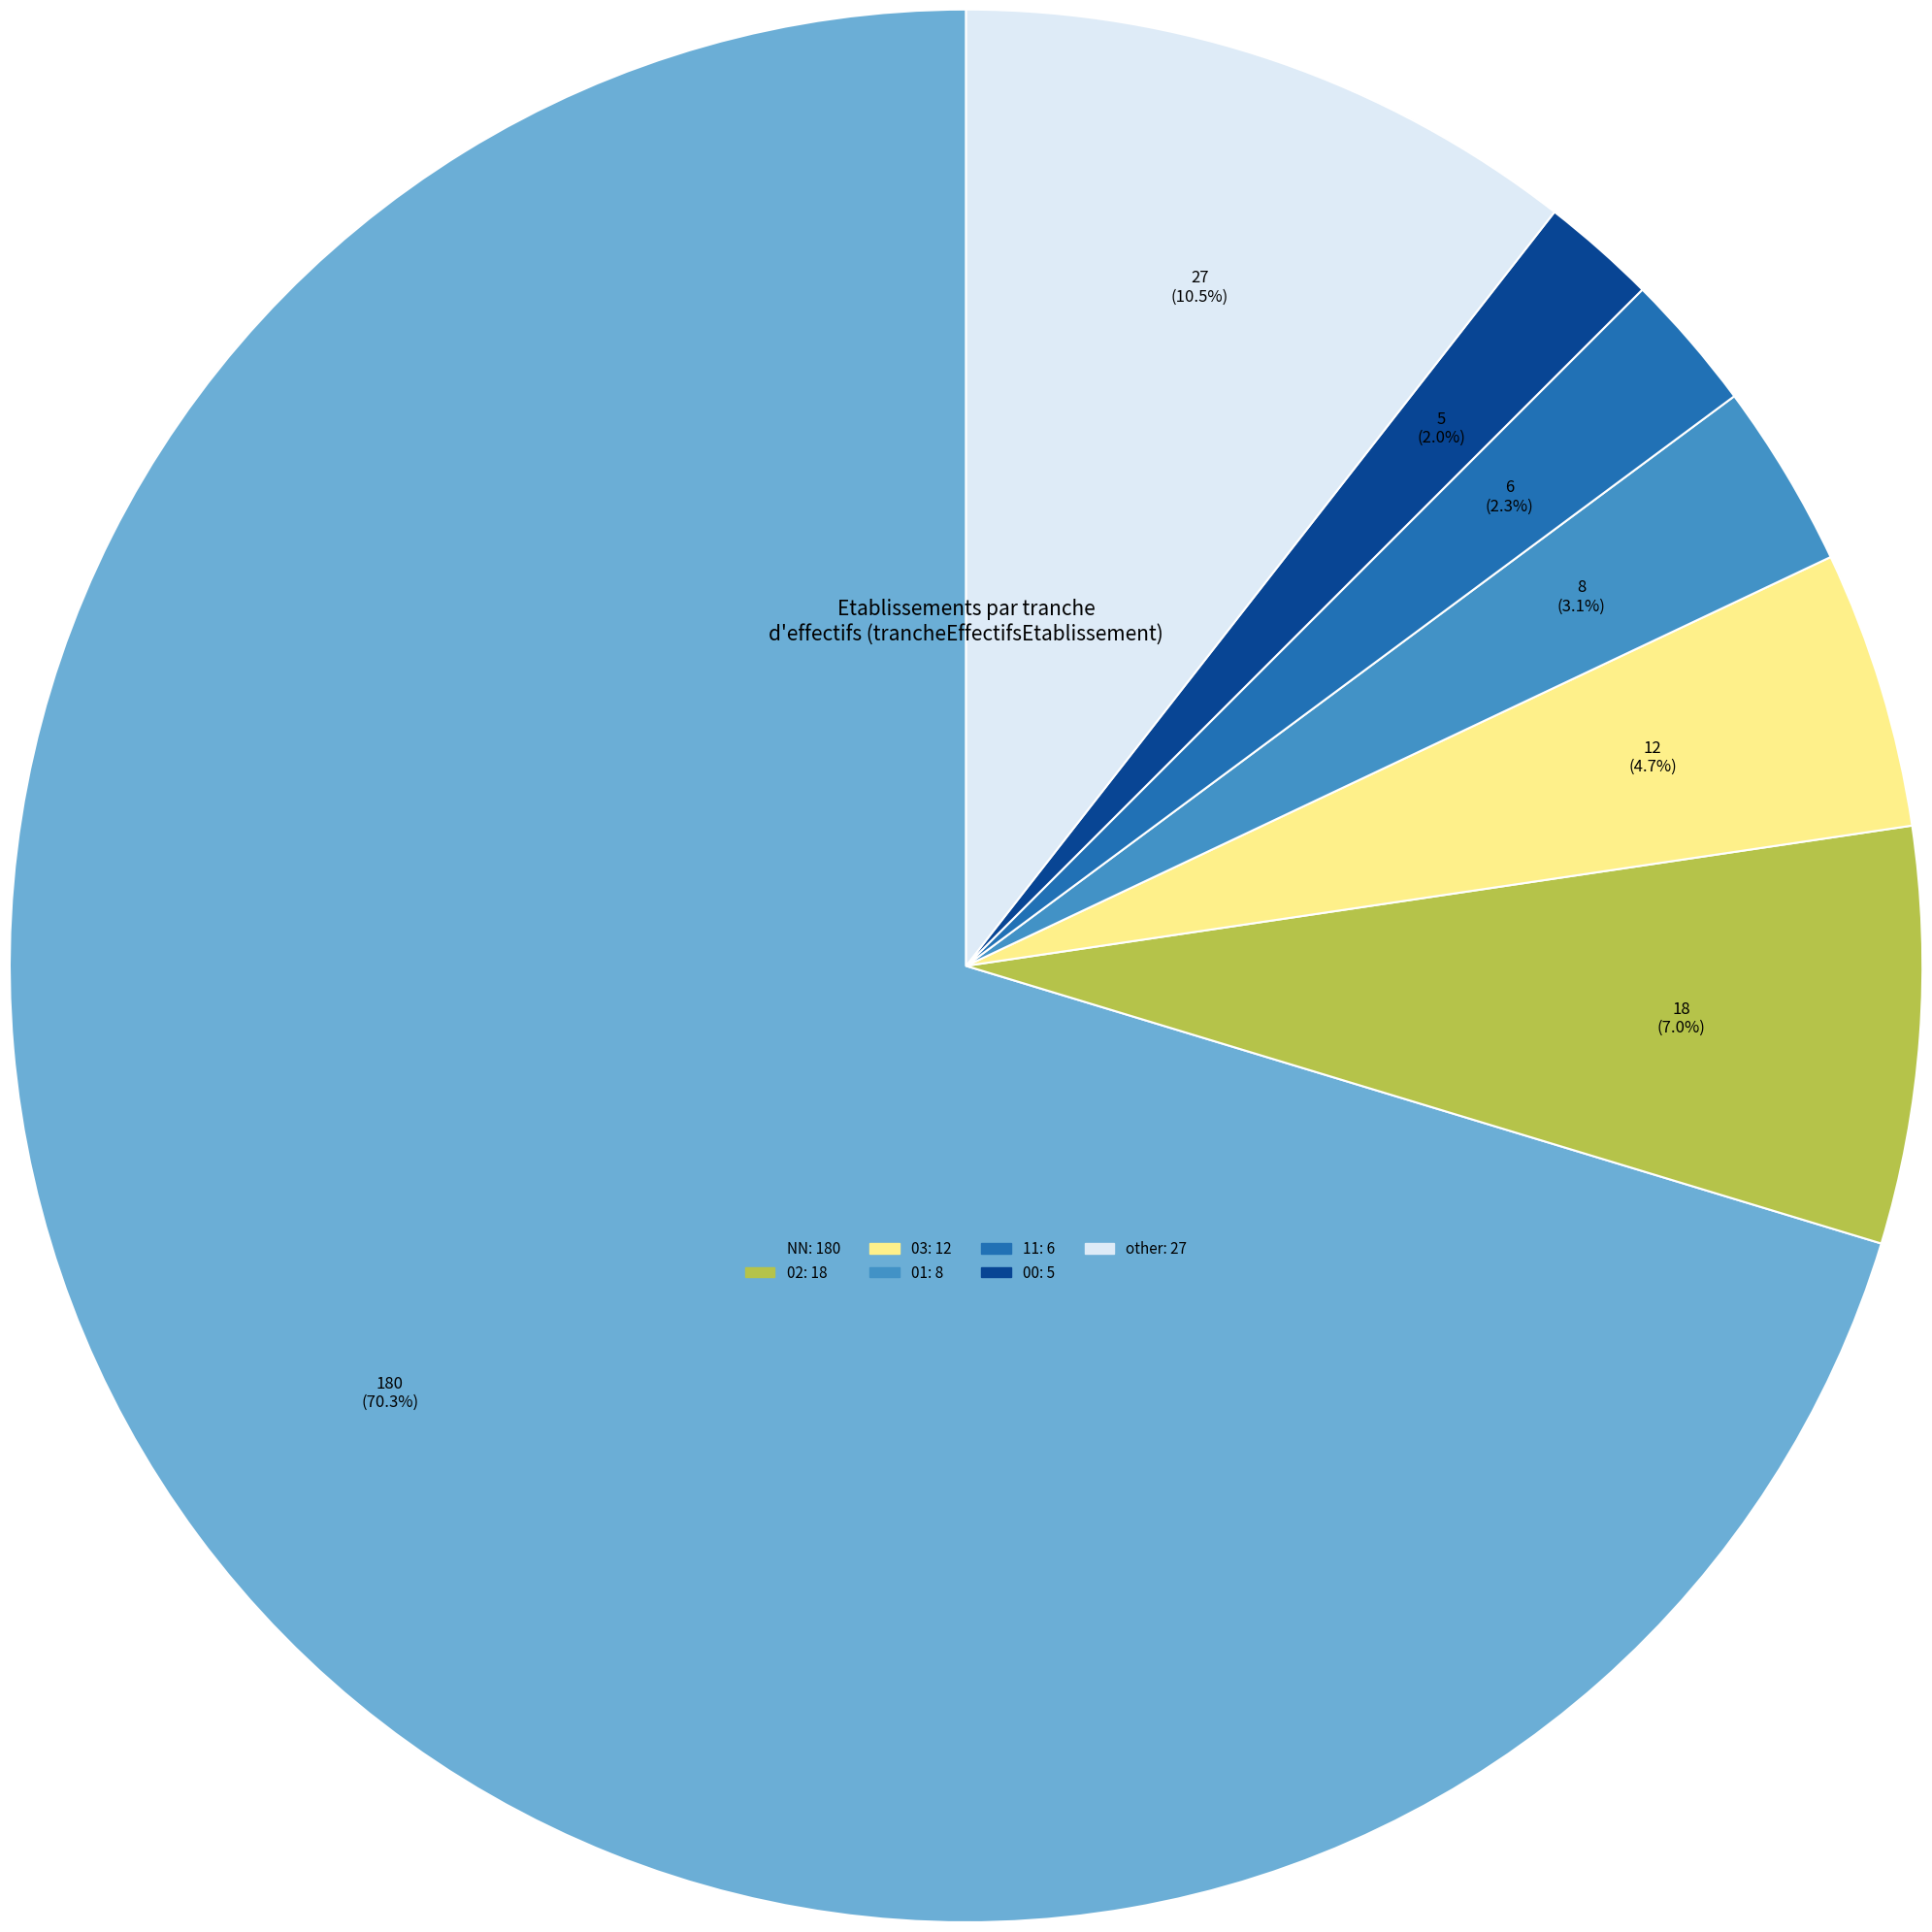

Which category accounts for the majority?

NN